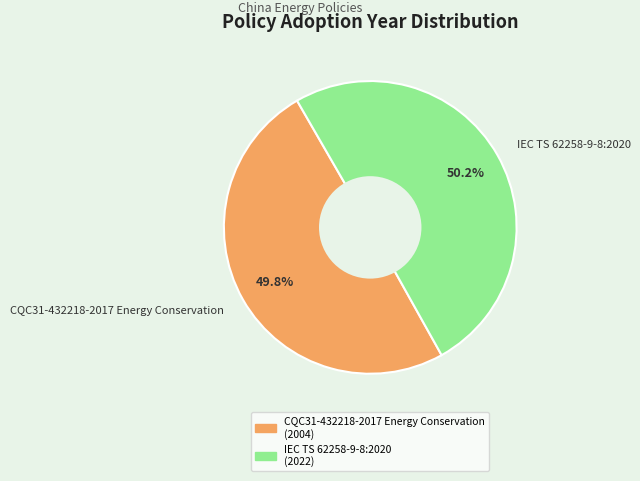

What percentage is the IEC TS 62258-9-8:2020 slice, to the nearest percent?

50%